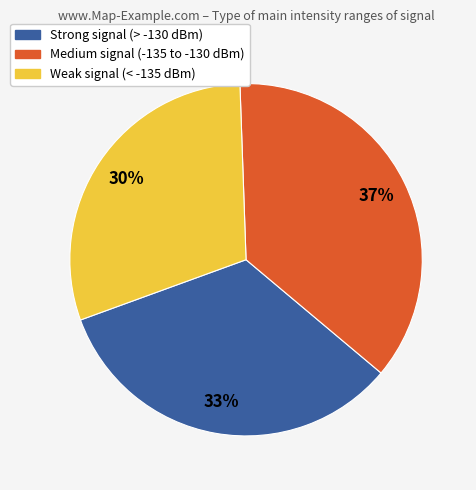

Is there any slice that represents more than half of the pie?

No